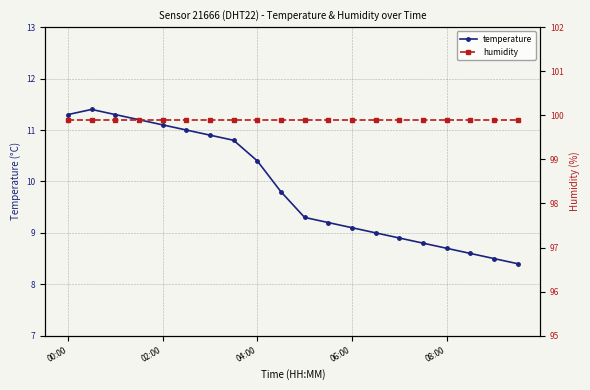

True or false: humidity and temperature intersect in this chart.

False